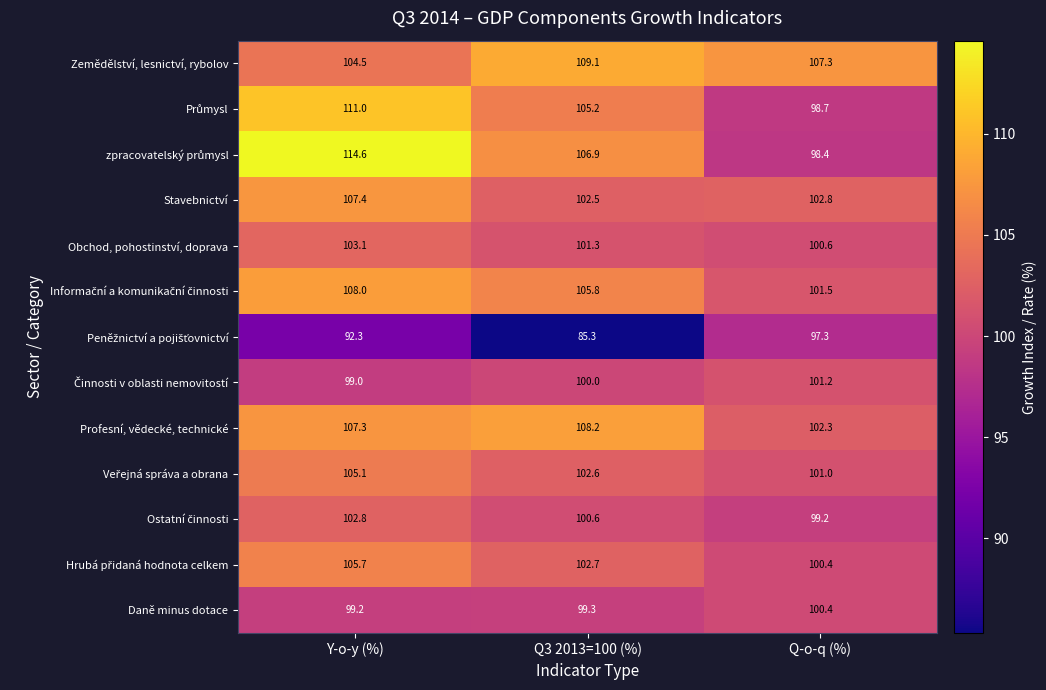

What is the total value across all series at Q3 2013=100 (%)?

1329.5